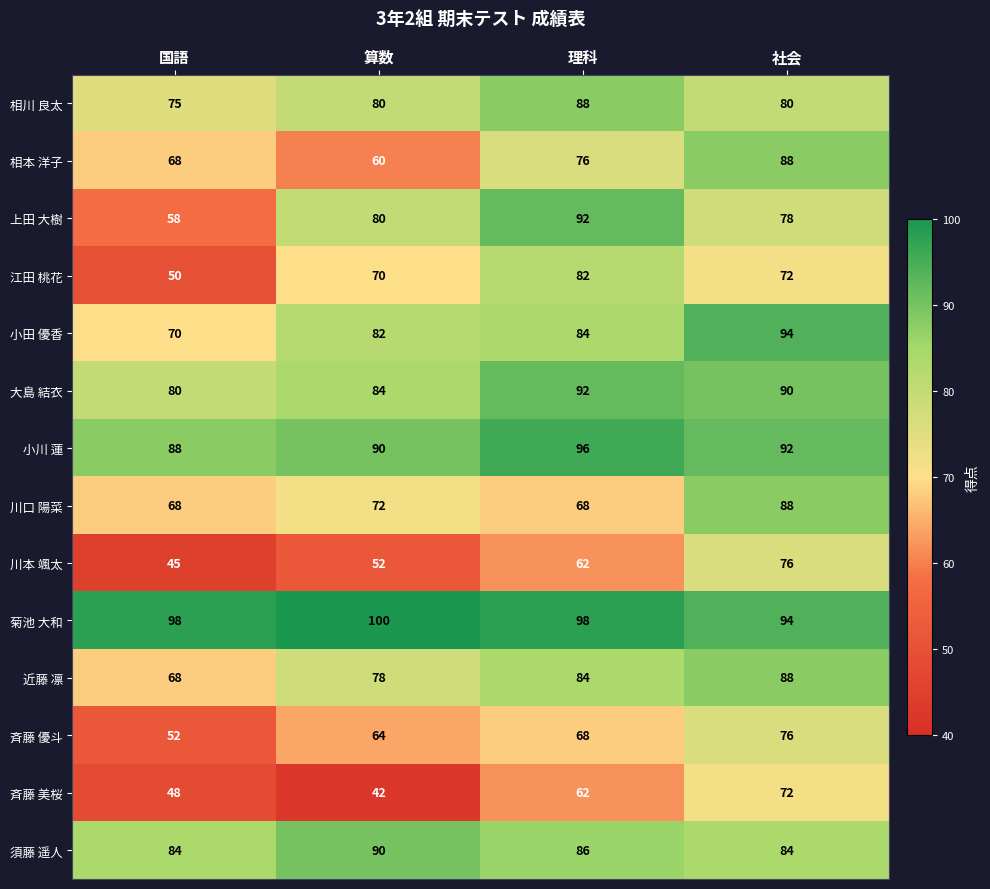

The value of 須藤 遥人 at 社会 is 84. True or false?

True